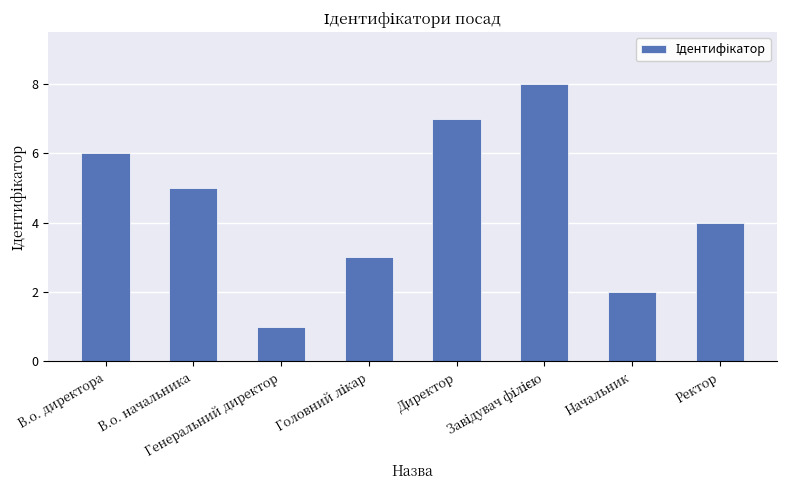

The value at Ректор is 6. True or false?

False